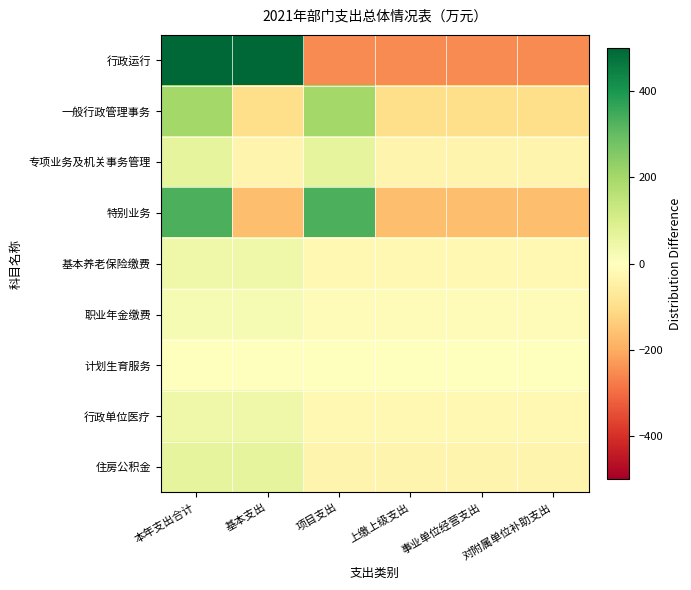

Reading right to left, list all the values displayed in this chart.

行政运行: 对附属单位补助支出=-249.5	事业单位经营支出=-249.5	上缴上级支出=-249.5	项目支出=-249.5	基本支出=498.9	本年支出合计=498.9
一般行政管理事务: 对附属单位补助支出=-99.7	事业单位经营支出=-99.7	上缴上级支出=-99.7	项目支出=199.4	基本支出=-99.7	本年支出合计=199.4
专项业务及机关事务管理: 对附属单位补助支出=-32.7	事业单位经营支出=-32.7	上缴上级支出=-32.7	项目支出=65.3	基本支出=-32.7	本年支出合计=65.3
特别业务: 对附属单位补助支出=-166.7	事业单位经营支出=-166.7	上缴上级支出=-166.7	项目支出=333.3	基本支出=-166.7	本年支出合计=333.3
基本养老保险缴费: 对附属单位补助支出=-20.6	事业单位经营支出=-20.6	上缴上级支出=-20.6	项目支出=-20.6	基本支出=41.2	本年支出合计=41.2
职业年金缴费: 对附属单位补助支出=-10.3	事业单位经营支出=-10.3	上缴上级支出=-10.3	项目支出=-10.3	基本支出=20.6	本年支出合计=20.6
计划生育服务: 对附属单位补助支出=-0.3	事业单位经营支出=-0.3	上缴上级支出=-0.3	项目支出=-0.3	基本支出=0.6	本年支出合计=0.6
行政单位医疗: 对附属单位补助支出=-20.8	事业单位经营支出=-20.8	上缴上级支出=-20.8	项目支出=-20.8	基本支出=41.7	本年支出合计=41.7
住房公积金: 对附属单位补助支出=-32.7	事业单位经营支出=-32.7	上缴上级支出=-32.7	项目支出=-32.7	基本支出=65.5	本年支出合计=65.5